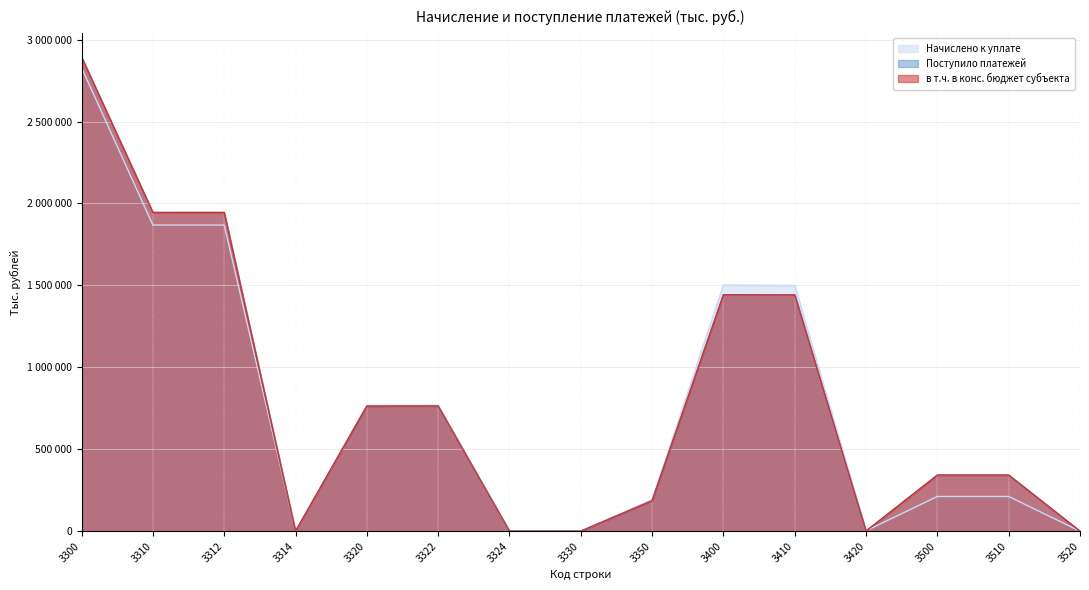

What are all the series names shown in the legend?

Начислено к уплате, Поступило платежей, в т.ч. в конс. бюджет субъекта